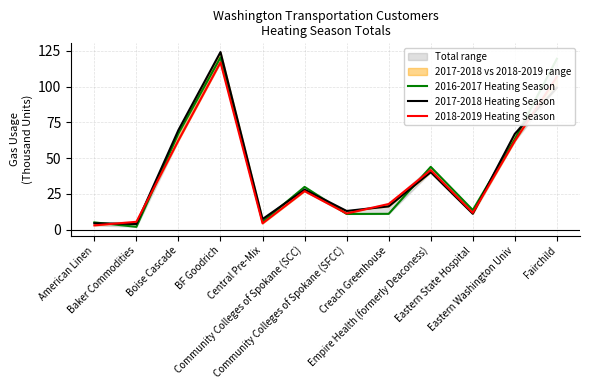

What value does the 2018-2019 Heating Season series have at Community Colleges of Spokane (SFCC)?

11.2